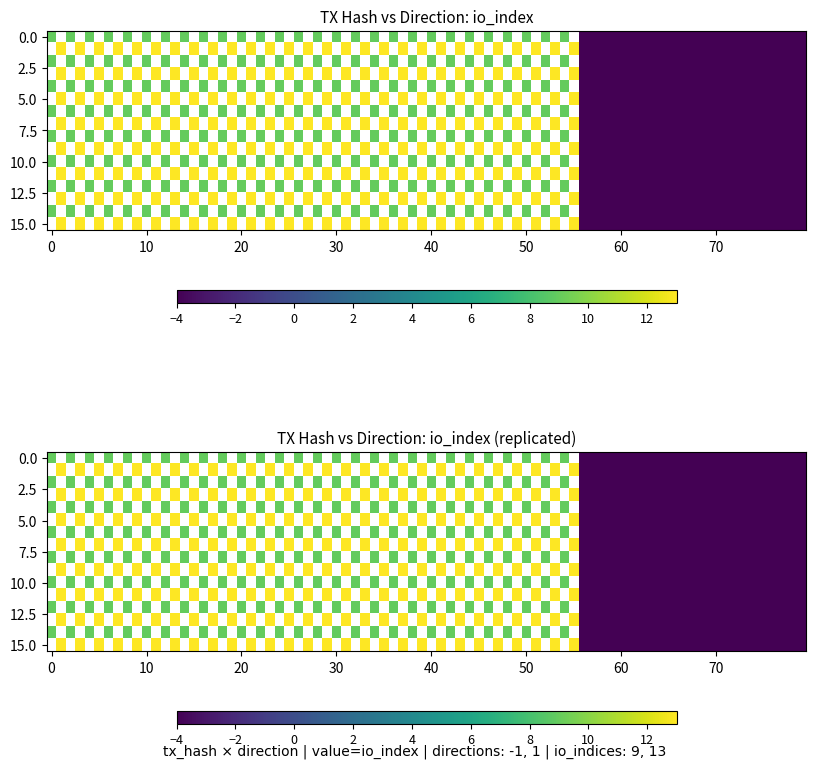

Which label corresponds to the largest value in the chart?

io_index